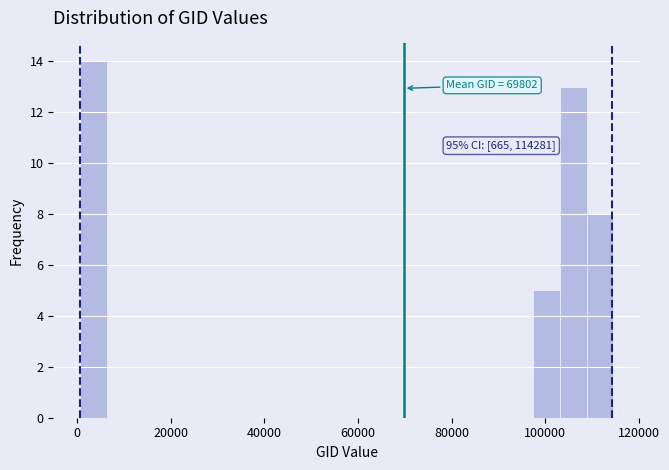

Read against the x-axis, roughly where is the centre of the tallest bar?

4000